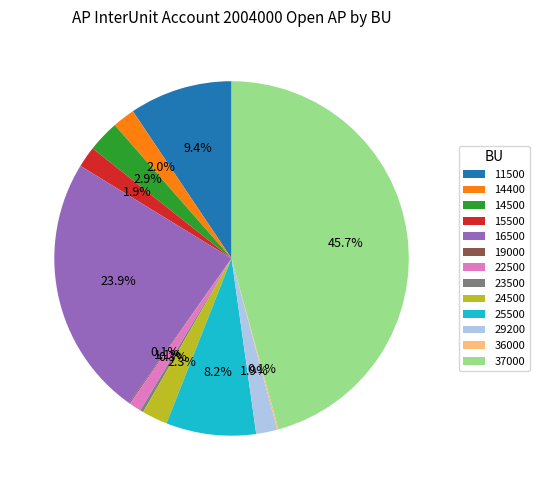

Combined, do 16500 and 14500 account for over 50%?

No